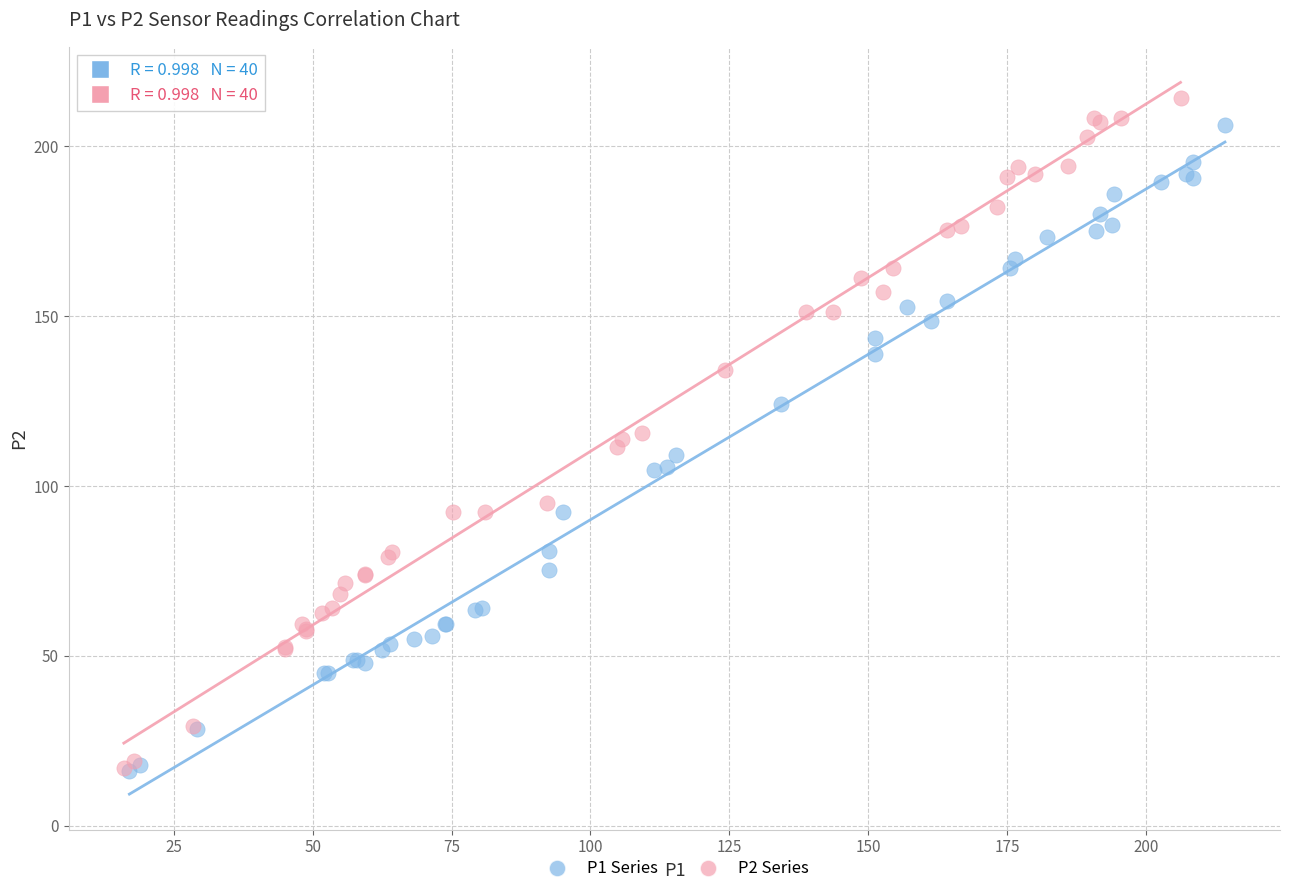

Which series has the largest Y range (max minus min)?

P2 Series